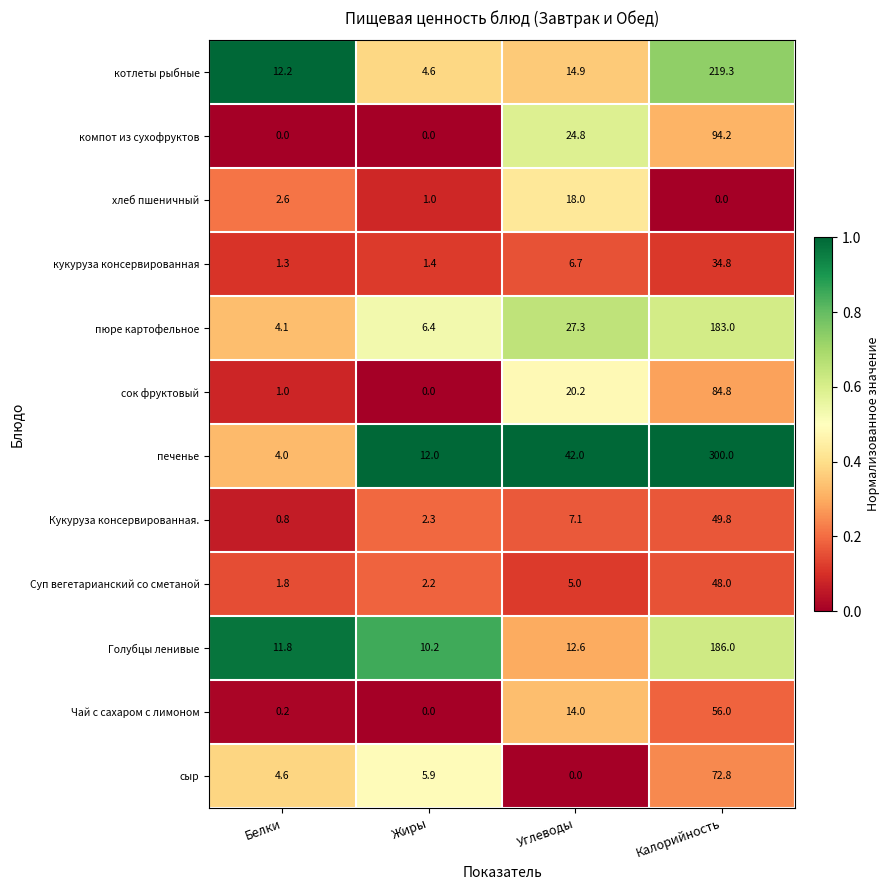

What is the spread (max minus min) of values at Белки?

12.2